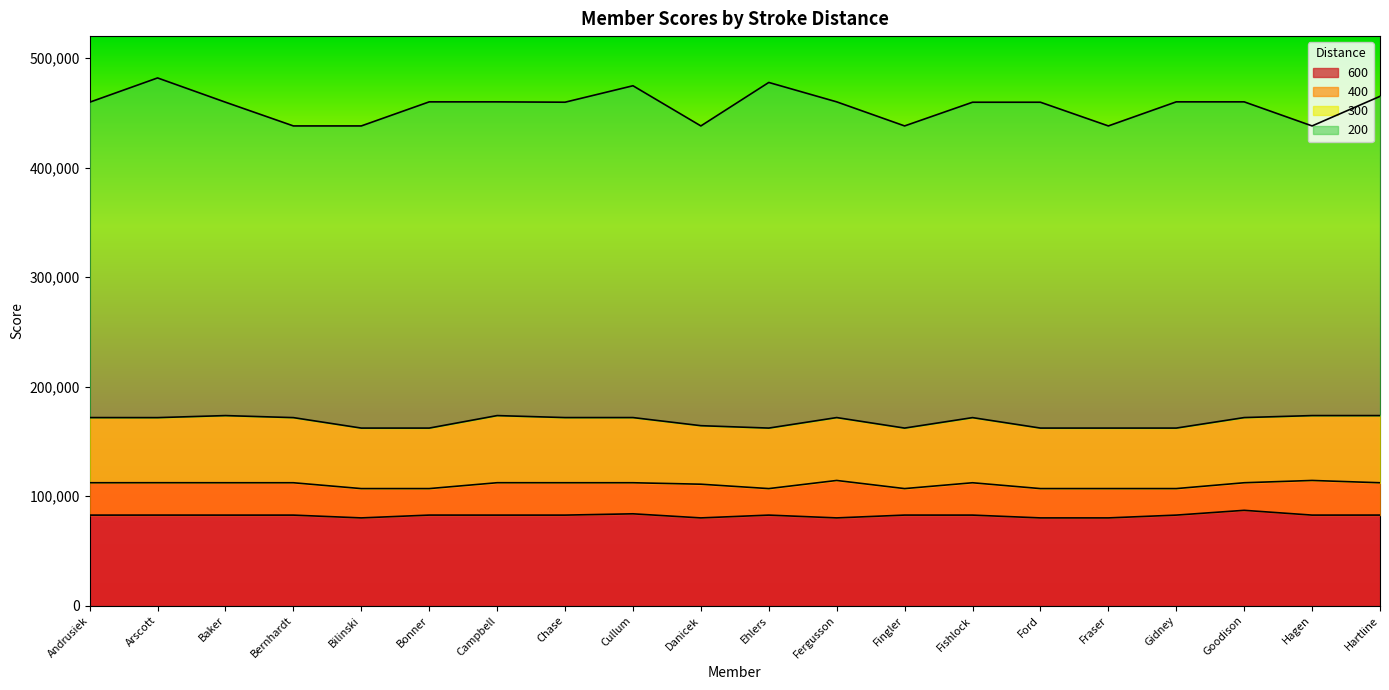

Count the number of categories in the chart.

20